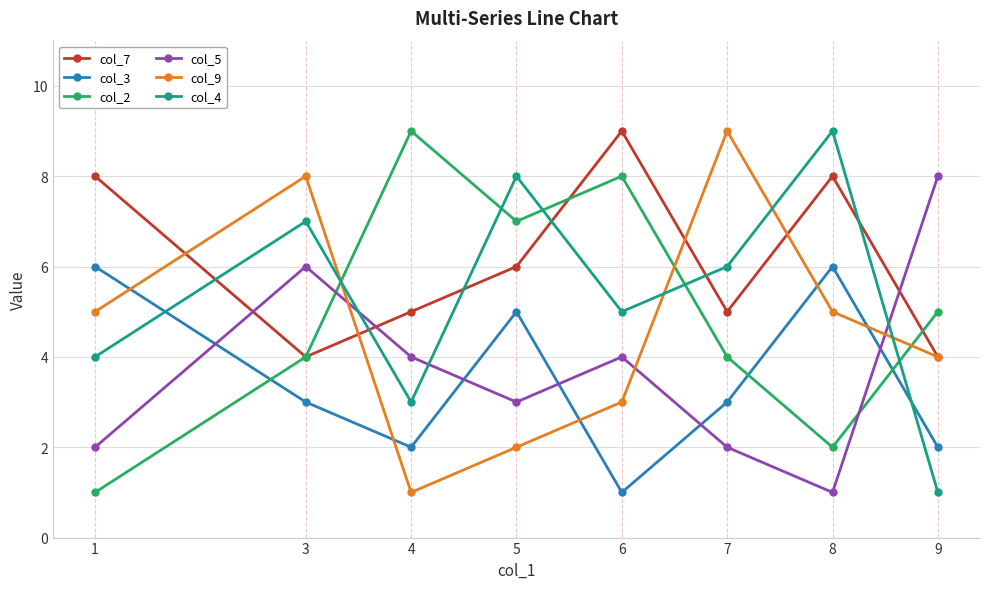

True or false: col_7 has more than 1 points higher than both neighbors.

True